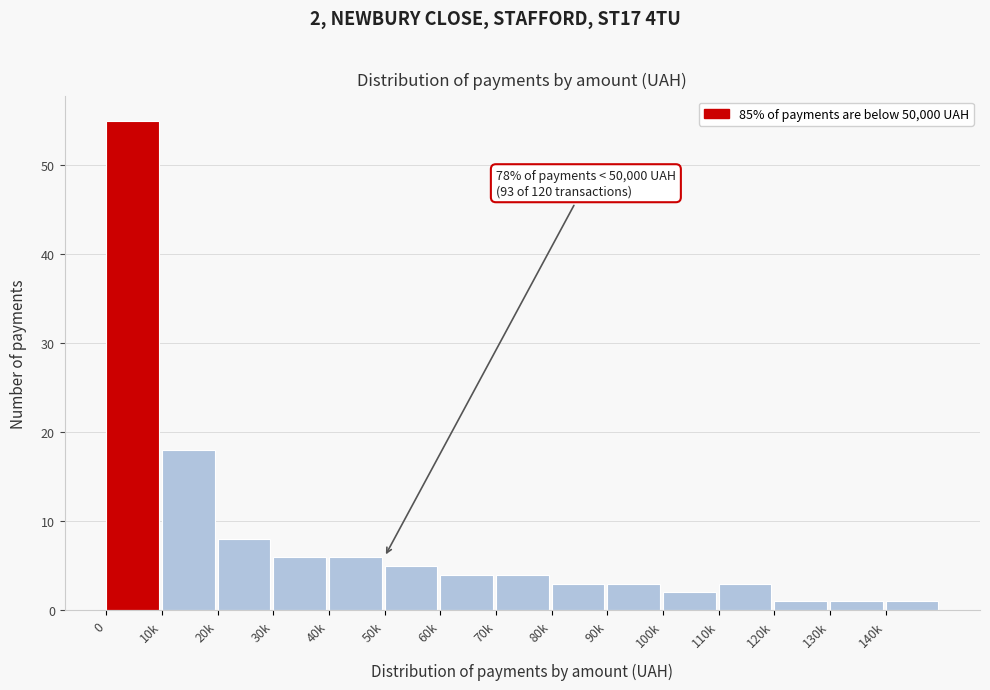

Reading left to right, transcribe all the data shown in this chart.

0=55	10k=18	20k=8	30k=6	40k=6	50k=5	60k=4	70k=4	80k=3	90k=3	100k=2	110k=3	120k=1	130k=1	140k=1